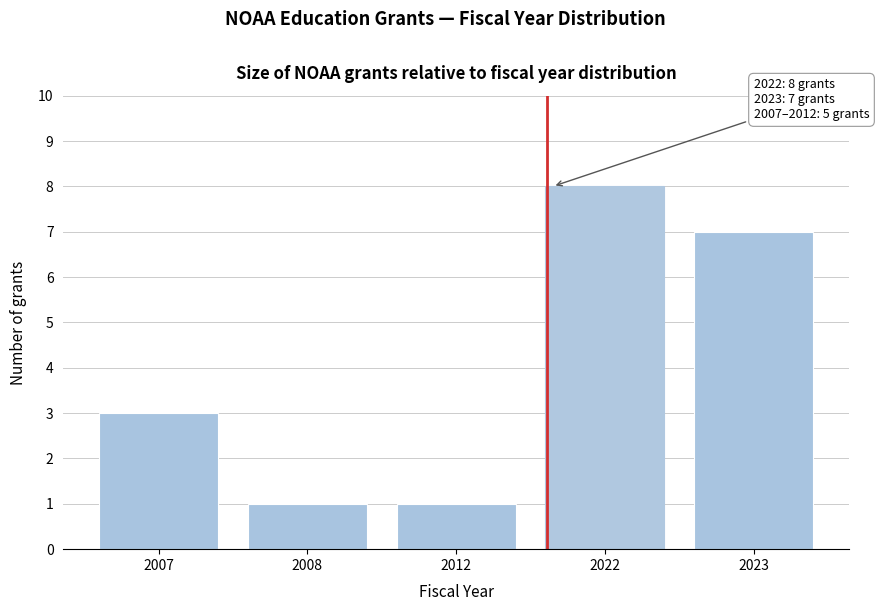

Reading left to right, extract all data points from this chart.

2007=3	2008=1	2012=1	2022=8	2023=7